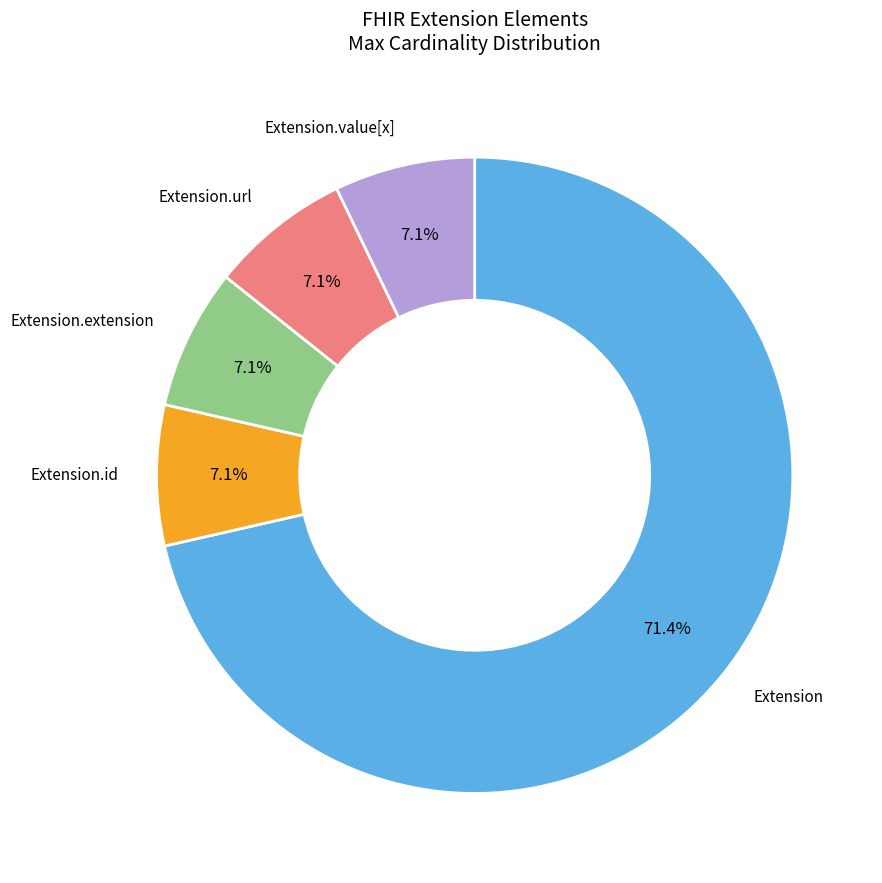

How many segments does this pie chart have?

5